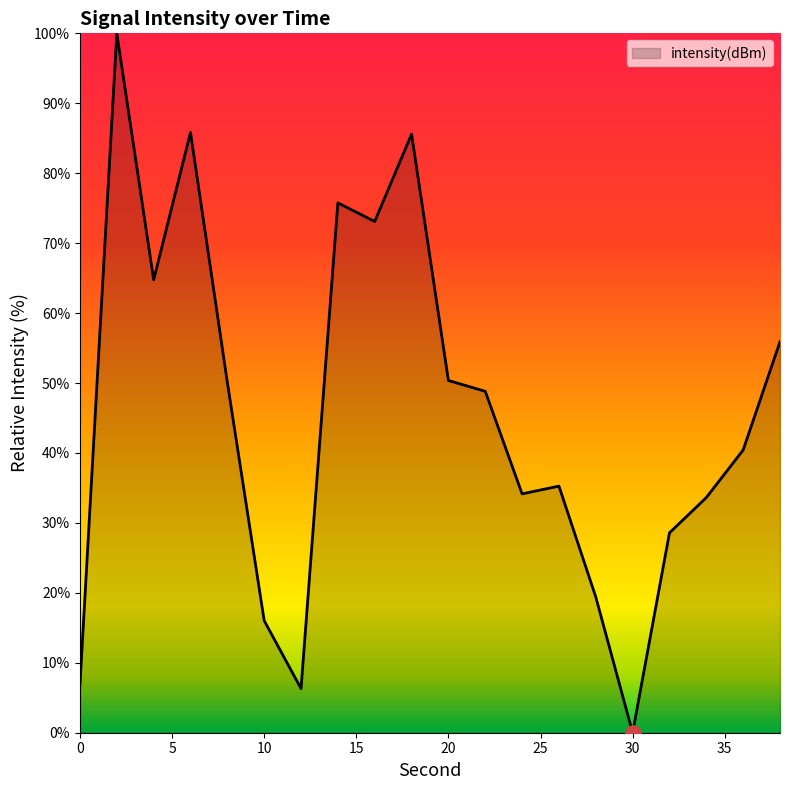

What is the greatest value displayed?

100.0